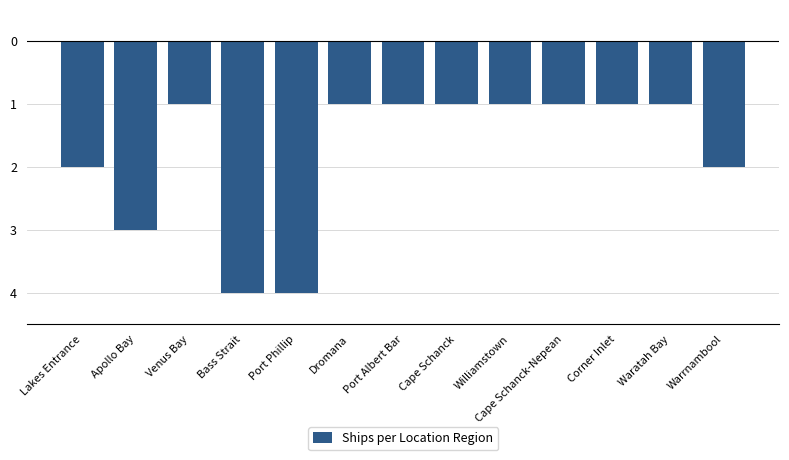

What is the sum of the values at Lakes Entrance and Port Phillip?

-6